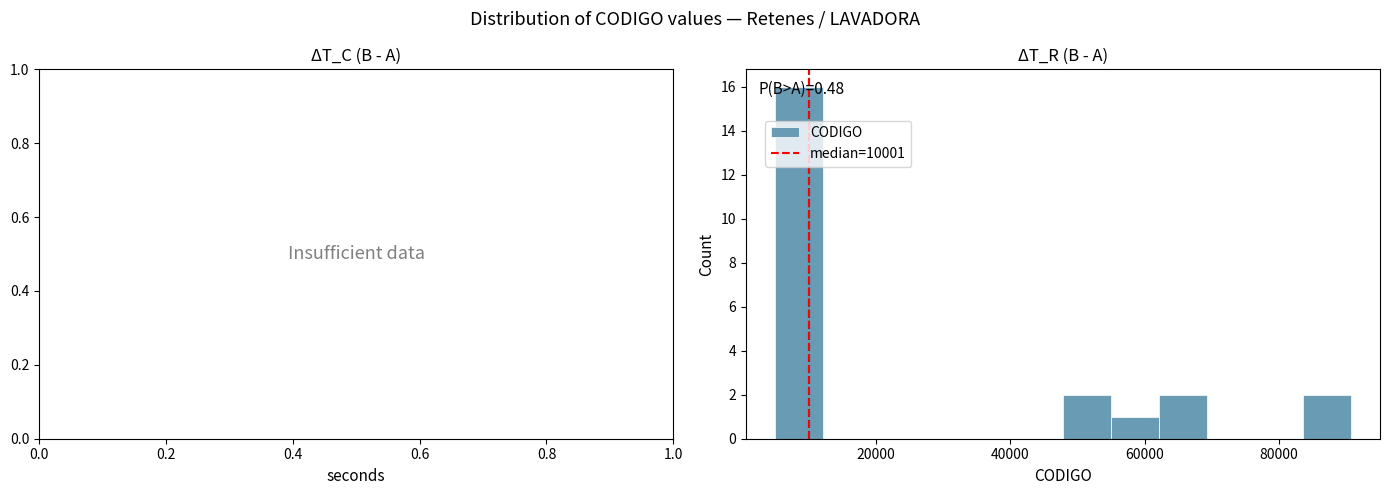

Around what value on the x-axis is the tallest bar? Give the approximate position of its centre, as read against the axis.

8000